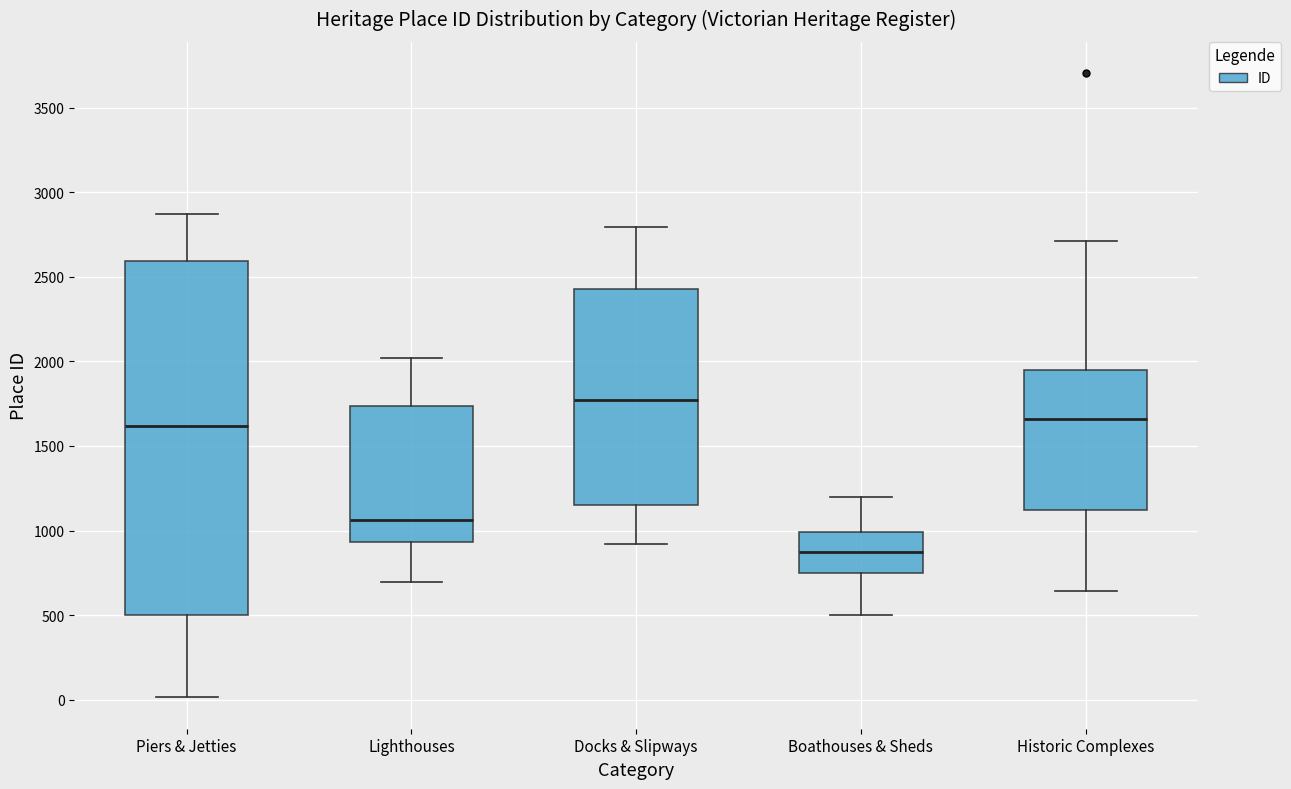

Which box has the highest median line?

Docks & Slipways